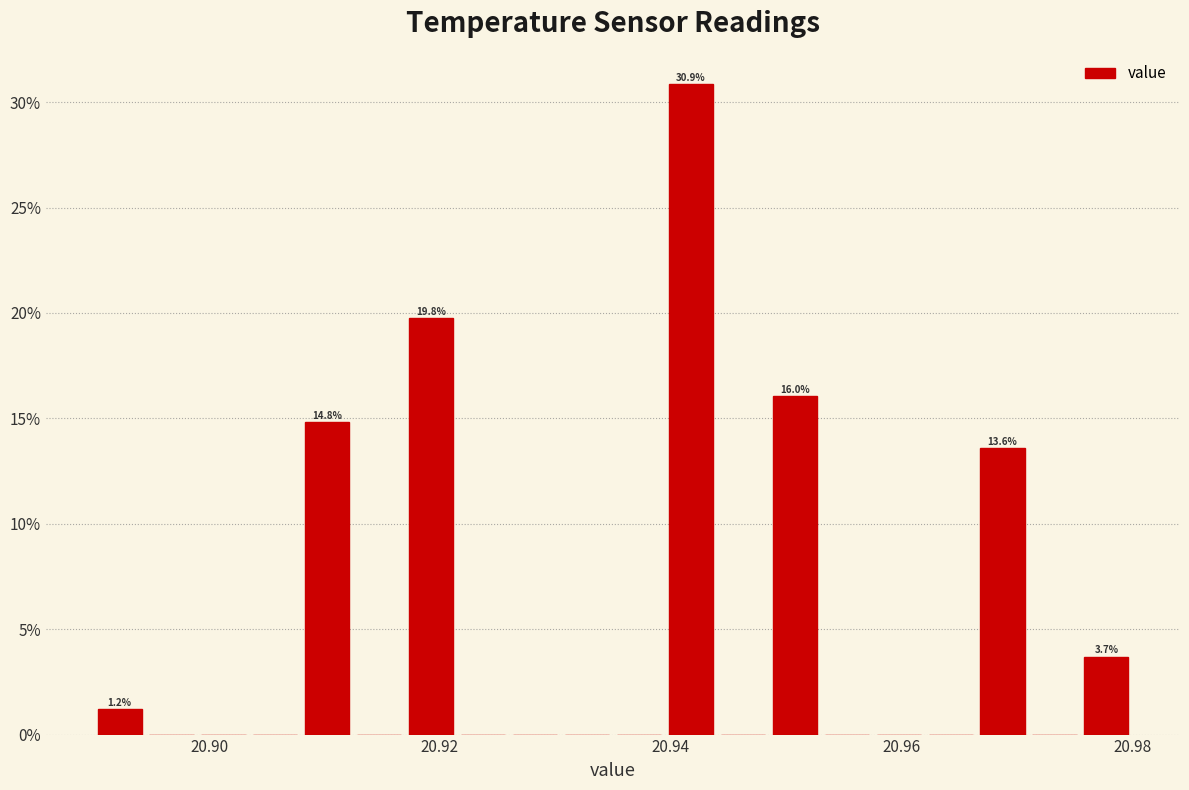

Around what value on the x-axis is the tallest bar? Give the approximate position of its centre, as read against the axis.

20.942